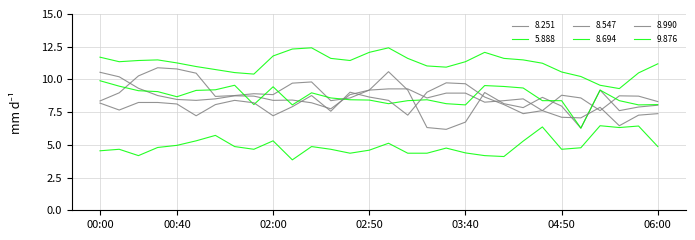

Reading left to right, list all the values displayed in this chart.

8.251: 00:00=8.4	00:10=9.0	00:20=10.3	00:30=10.9	00:40=10.8	00:50=10.5	01:00=8.7	01:10=8.8	01:20=8.9	02:00=8.8	02:10=9.7	02:20=9.8	02:30=8.4	02:40=8.6	02:50=9.2	03:00=10.6	03:10=9.2	03:20=6.3	03:30=6.2	03:40=6.7	03:50=9.0	04:00=8.1	04:30=7.8	04:40=8.6	04:50=8.0	05:00=6.3	05:10=9.2	05:20=7.6	05:30=7.9	06:00=8.0
5.888: 00:00=11.7	00:10=11.4	00:20=11.4	00:30=11.5	00:40=11.3	00:50=11.0	01:00=10.8	01:10=10.5	01:20=10.4	02:00=11.8	02:10=12.3	02:20=12.4	02:30=11.6	02:40=11.4	02:50=12.1	03:00=12.4	03:10=11.6	03:20=11.0	03:30=10.9	03:40=11.4	03:50=12.1	04:00=11.6	04:30=11.5	04:40=11.2	04:50=10.6	05:00=10.2	05:10=9.6	05:20=9.3	05:30=10.5	06:00=11.2
8.547: 00:00=10.5	00:10=10.2	00:20=9.3	00:30=8.8	00:40=8.5	00:50=8.4	01:00=8.5	01:10=8.7	01:20=8.7	02:00=8.4	02:10=8.4	02:20=8.2	02:30=7.8	02:40=8.8	02:50=9.2	03:00=9.3	03:10=9.3	03:20=8.6	03:30=9.0	03:40=9.0	03:50=8.3	04:00=8.4	04:30=8.5	04:40=7.6	04:50=8.8	05:00=8.6	05:10=7.6	05:20=8.7	05:30=8.7	06:00=8.3
8.694: 00:00=9.9	00:10=9.5	00:20=9.1	00:30=9.1	00:40=8.7	00:50=9.2	01:00=9.2	01:10=9.6	01:20=8.1	02:00=9.4	02:10=8.1	02:20=9.0	02:30=8.6	02:40=8.4	02:50=8.4	03:00=8.1	03:10=8.4	03:20=8.4	03:30=8.1	03:40=8.1	03:50=9.5	04:00=9.5	04:30=9.3	04:40=8.4	04:50=8.4	05:00=6.3	05:10=9.2	05:20=8.4	05:30=8.1	06:00=8.1
8.990: 00:00=8.2	00:10=7.7	00:20=8.2	00:30=8.2	00:40=8.1	00:50=7.2	01:00=8.1	01:10=8.4	01:20=8.2	02:00=7.2	02:10=7.9	02:20=8.8	02:30=7.6	02:40=9.0	02:50=8.7	03:00=8.4	03:10=7.3	03:20=9.0	03:30=9.7	03:40=9.7	03:50=8.7	04:00=8.1	04:30=7.4	04:40=7.6	04:50=7.1	05:00=7.1	05:10=7.9	05:20=6.5	05:30=7.3	06:00=7.4
9.876: 00:00=4.5	00:10=4.7	00:20=4.2	00:30=4.8	00:40=5.0	00:50=5.3	01:00=5.7	01:10=4.9	01:20=4.7	02:00=5.3	02:10=3.9	02:20=4.9	02:30=4.7	02:40=4.4	02:50=4.6	03:00=5.1	03:10=4.4	03:20=4.4	03:30=4.8	03:40=4.4	03:50=4.2	04:00=4.1	04:30=5.3	04:40=6.4	04:50=4.7	05:00=4.8	05:10=6.5	05:20=6.3	05:30=6.4	06:00=4.9